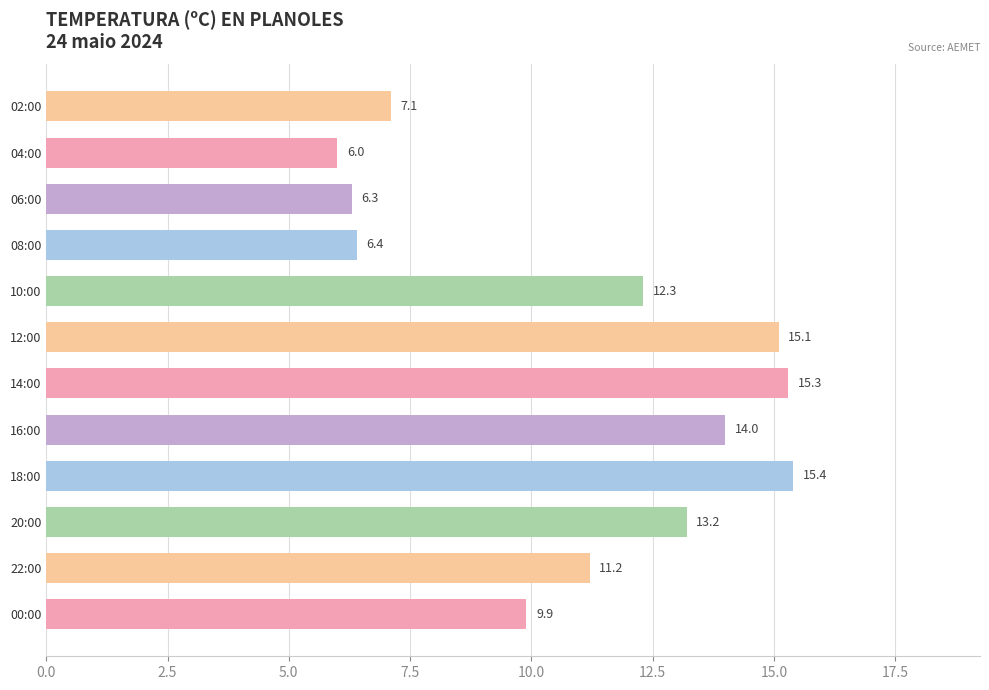

At which label is the value closest to 10?

00:00